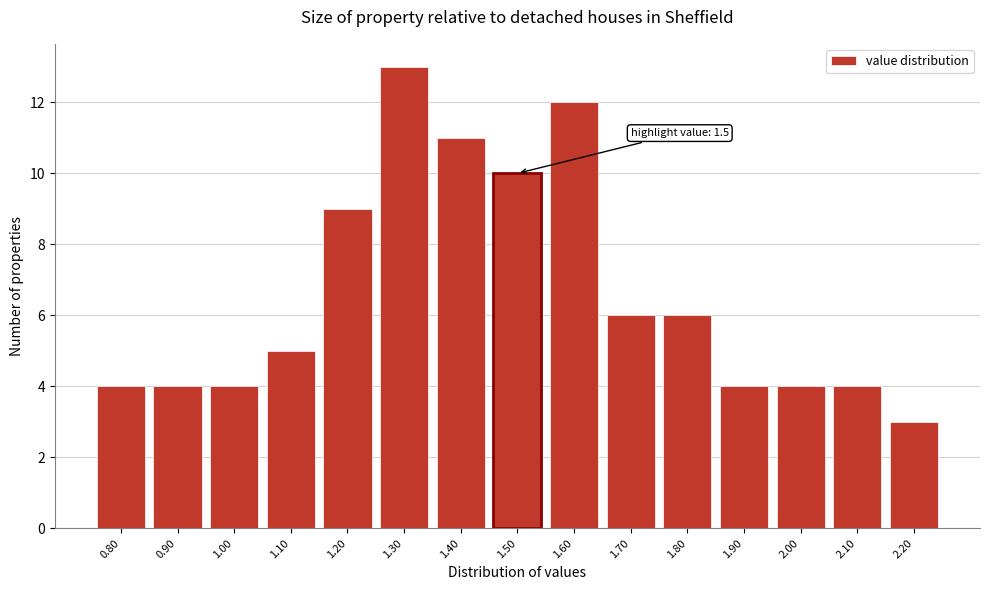

Reading right to left, transcribe all the data shown in this chart.

2.20=3	2.10=4	2.00=4	1.90=4	1.80=6	1.70=6	1.60=12	1.50=10	1.40=11	1.30=13	1.20=9	1.10=5	1.00=4	0.90=4	0.80=4